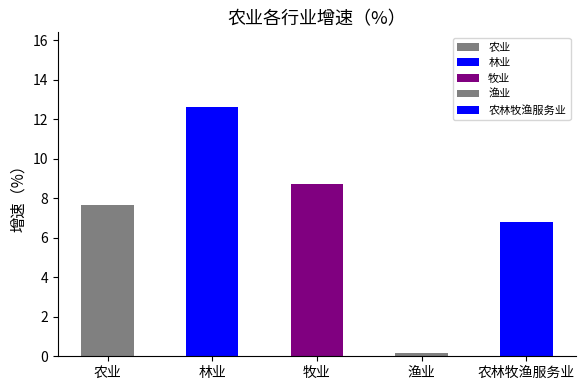

Reading right to left, extract all data points from this chart.

6.8	0.2	8.7	12.6	7.7